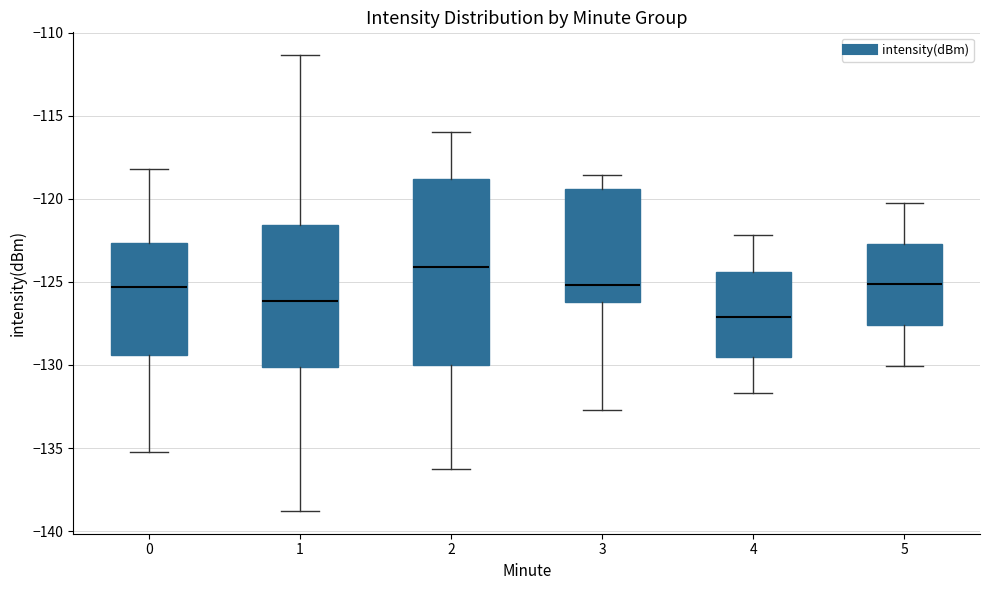

Reading left to right, read every box against the y-axis: the position of its median line, the range the box covers, and the ends of its whiskers. The values are not printed on the chart, so give them approximately, as read against the axis.

0: median -125.5, box -129.5 to -122.5, whiskers -135.0 to -118.0
1: median -126.0, box -130.0 to -121.5, whiskers -139.0 to -111.5
2: median -124.0, box -130.0 to -119.0, whiskers -136.5 to -116.0
3: median -125.0, box -126.0 to -119.5, whiskers -132.5 to -118.5
4: median -127.0, box -129.5 to -124.5, whiskers -131.5 to -122.0
5: median -125.0, box -127.5 to -122.5, whiskers -130.0 to -120.0